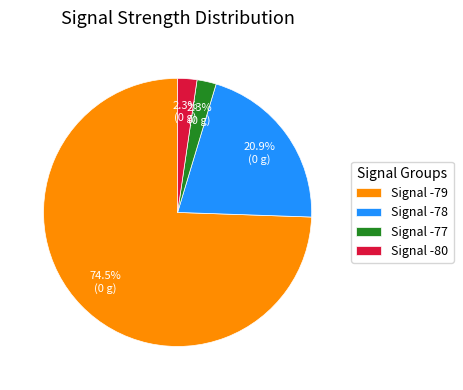

Approximately how many times larger is the value at Signal -78 compared to Signal -79?

0.3